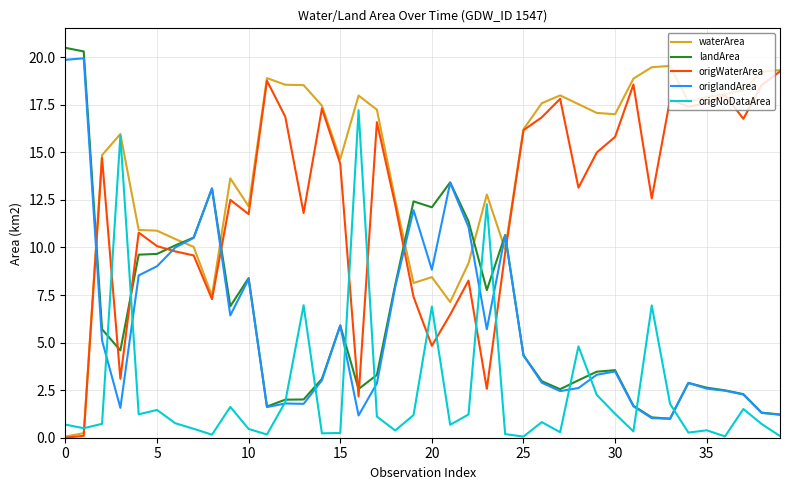

How many categories are shown in the chart?

40